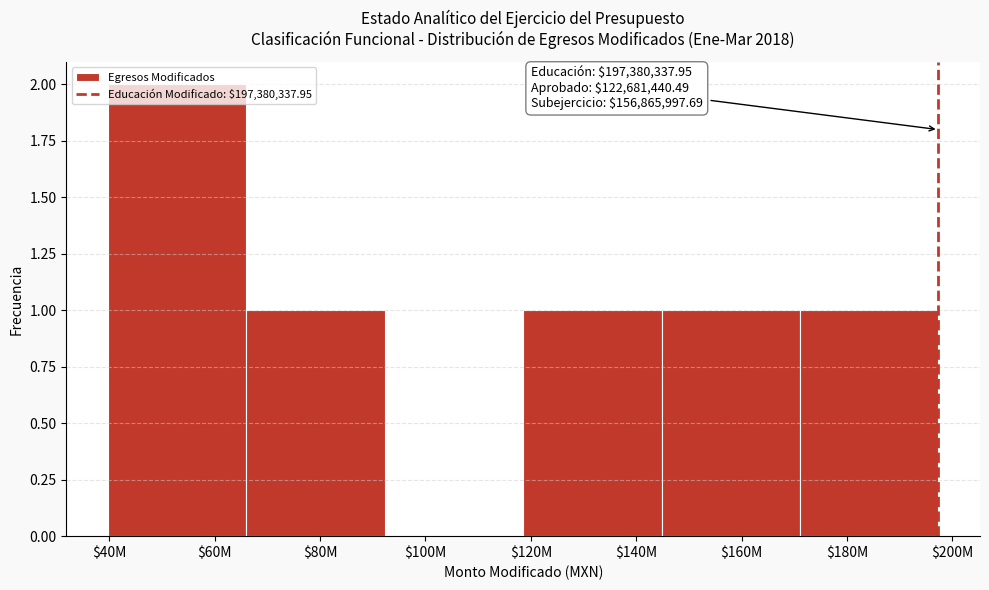

True or false: the data shows 2 at $180M.

False